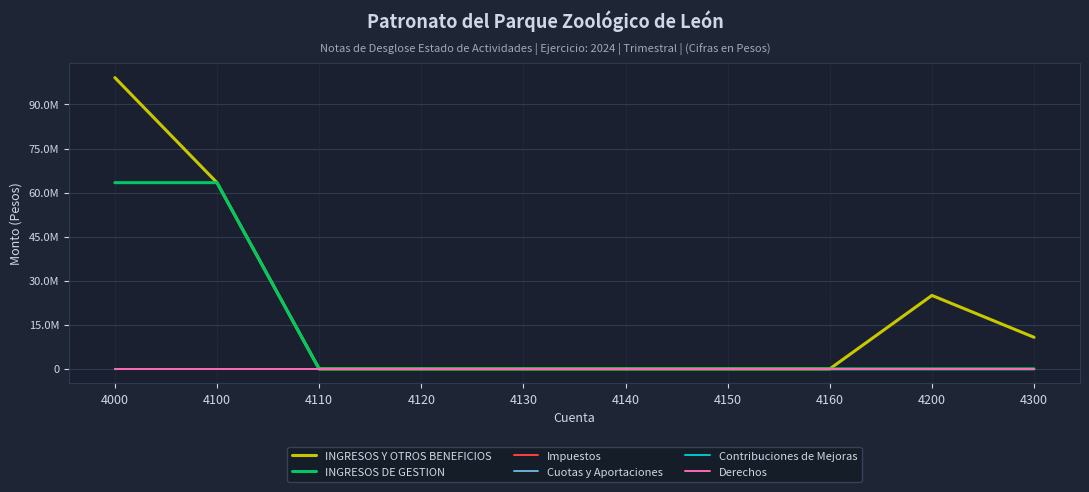

Is this an area chart (filled region under the line)?

No